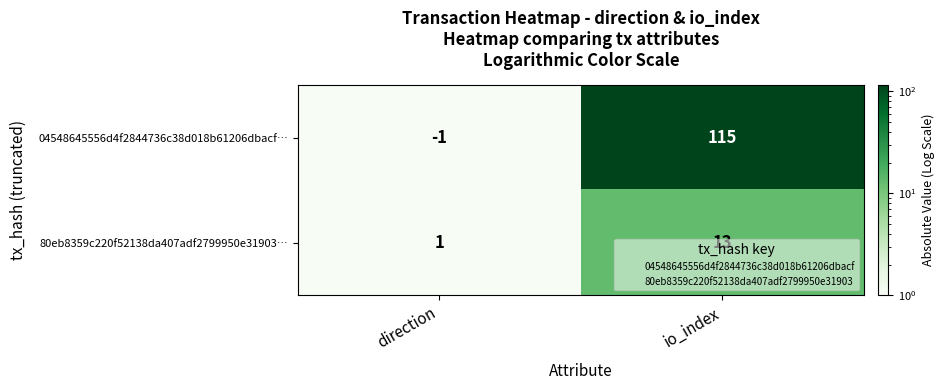

At which category is the sum across all series the highest?

io_index